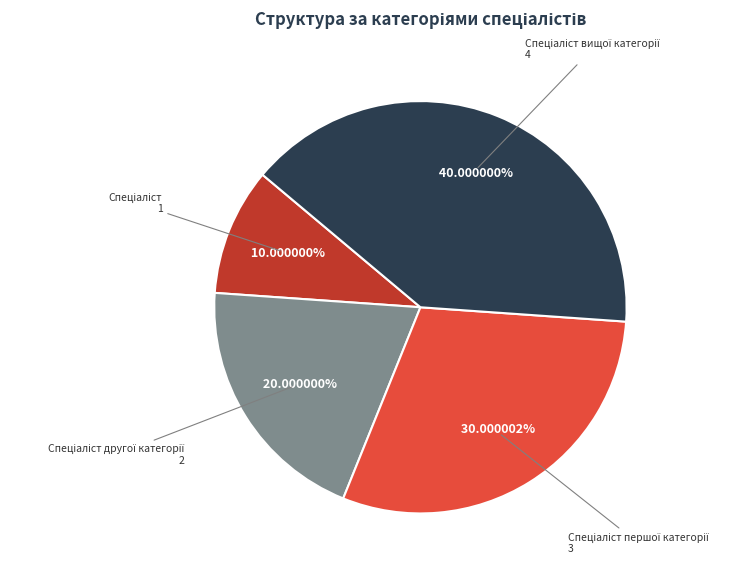

Is there a majority slice in this chart?

No